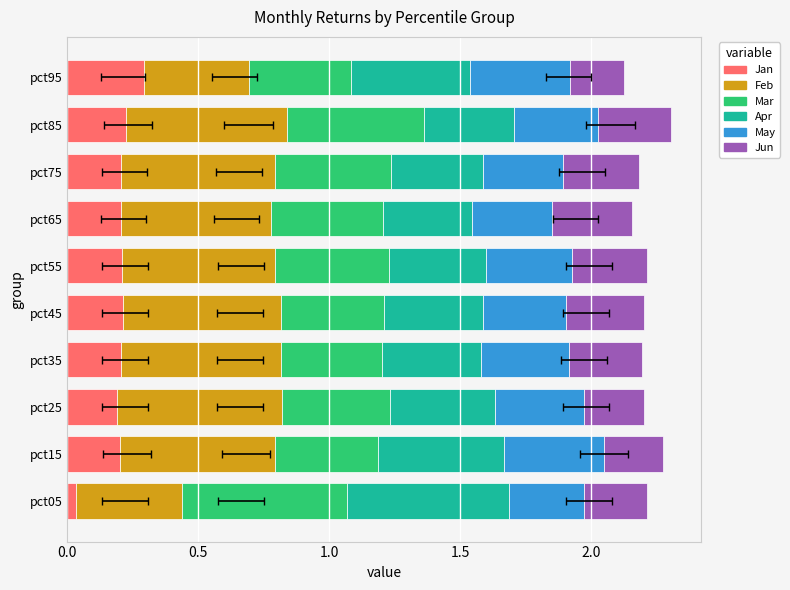

Between pct05 and pct45, which series saw the biggest shift?

Mar